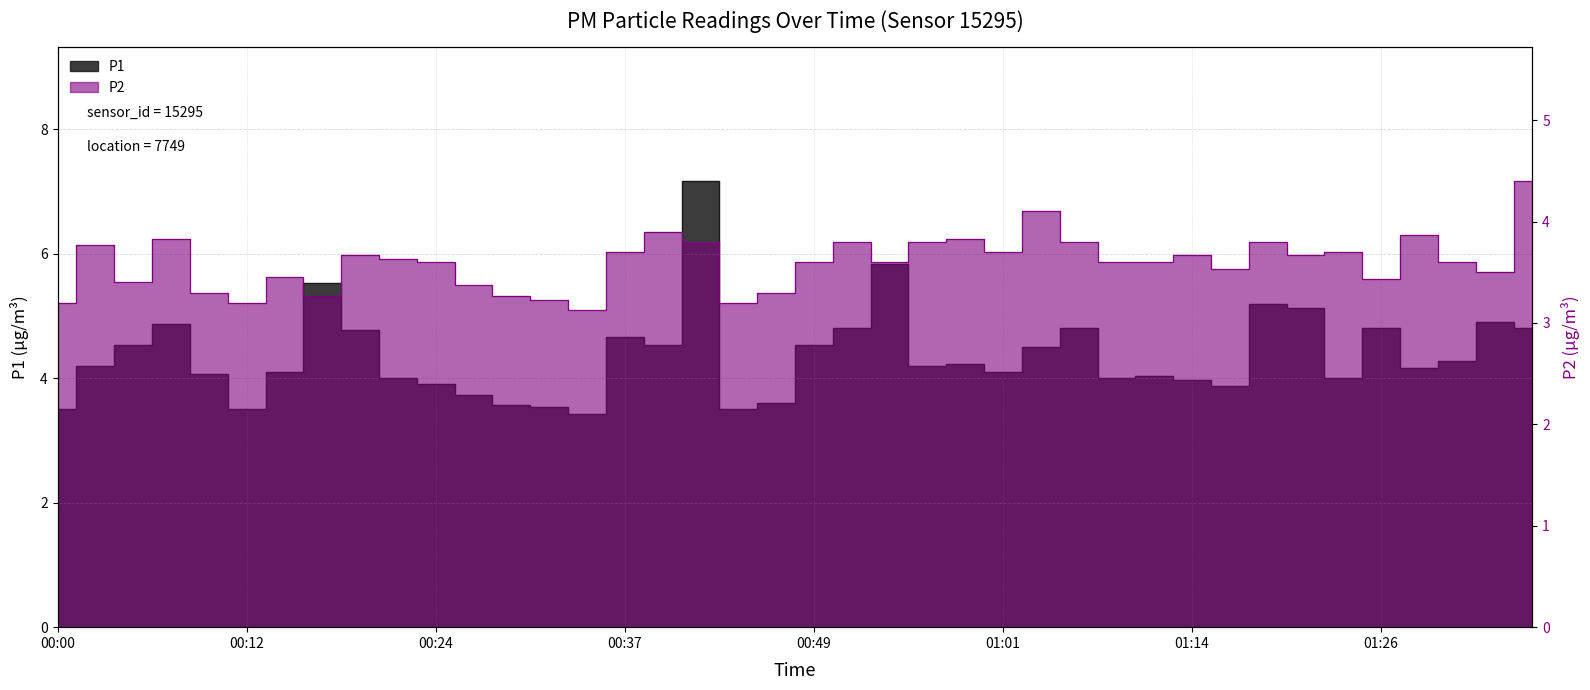

Reading right to left, what are all the values shown in this chart?

P1: 01:36=4.8	01:34=4.9	01:31=4.3	01:29=4.2	01:26=4.8	01:23=4.0	01:21=5.1	01:19=5.2	01:16=3.9	01:14=4.0	01:11=4.0	01:09=4.0	01:06=4.8	01:04=4.5	01:01=4.1	00:59=4.2	00:56=4.2	00:54=5.8	00:51=4.8	00:49=4.5	00:46=3.6	00:44=3.5	00:41=7.2	00:39=4.5	00:37=4.7	00:34=3.4	00:32=3.5	00:29=3.6	00:27=3.7	00:24=3.9	00:22=4.0	00:19=4.8	00:17=5.5	00:14=4.1	00:12=3.5	00:09=4.1	00:07=4.9	00:04=4.5	00:02=4.2	00:00=3.5
P2: 01:36=4.4	01:34=3.5	01:31=3.6	01:29=3.9	01:26=3.4	01:23=3.7	01:21=3.7	01:19=3.8	01:16=3.5	01:14=3.7	01:11=3.6	01:09=3.6	01:06=3.8	01:04=4.1	01:01=3.7	00:59=3.8	00:56=3.8	00:54=3.6	00:51=3.8	00:49=3.6	00:46=3.3	00:44=3.2	00:41=3.8	00:39=3.9	00:37=3.7	00:34=3.1	00:32=3.2	00:29=3.3	00:27=3.4	00:24=3.6	00:22=3.6	00:19=3.7	00:17=3.3	00:14=3.5	00:12=3.2	00:09=3.3	00:07=3.8	00:04=3.4	00:02=3.8	00:00=3.2